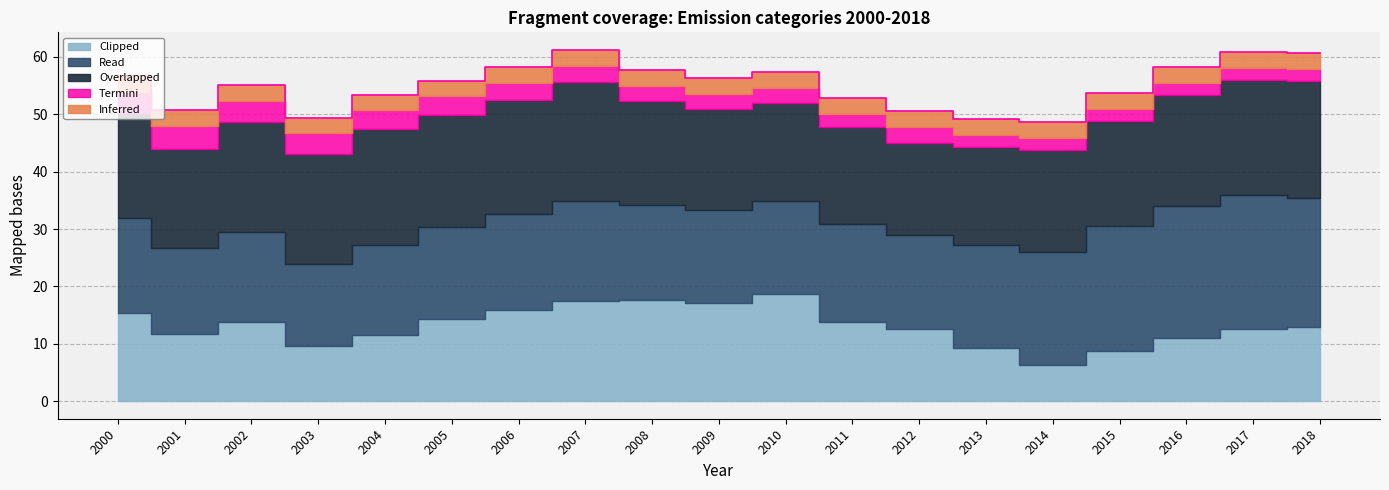

In Read, how many points are higher than both neighbors (excluding endpoints)?

4